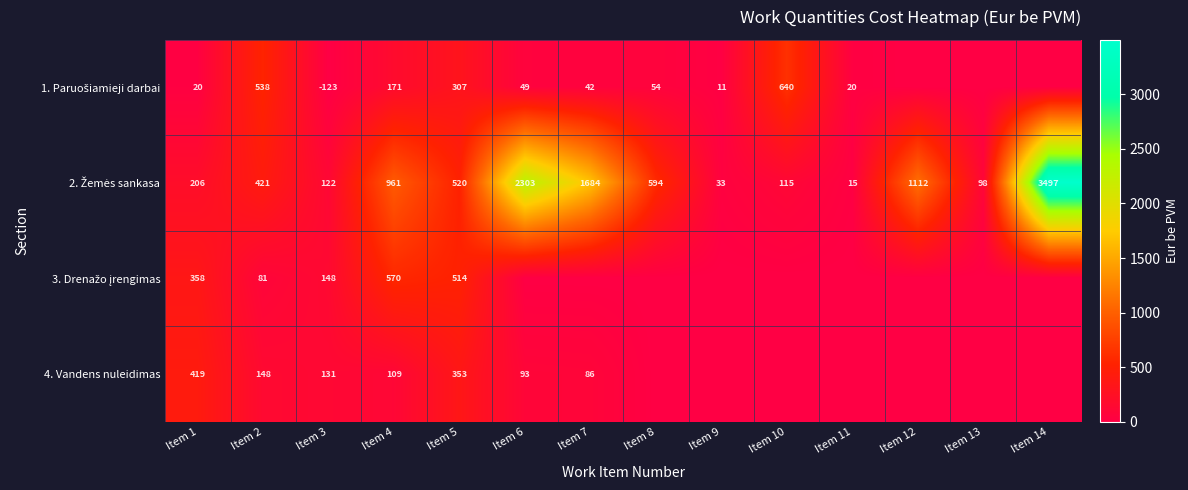

What is the total value across all series at Item 10?

754.3